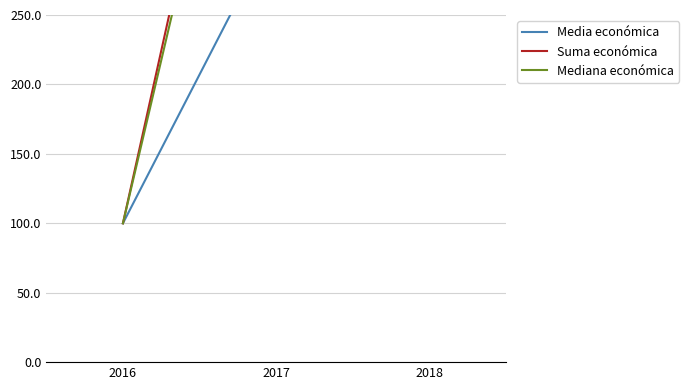

What value does the Mediana económica series have at 2017?

569.9